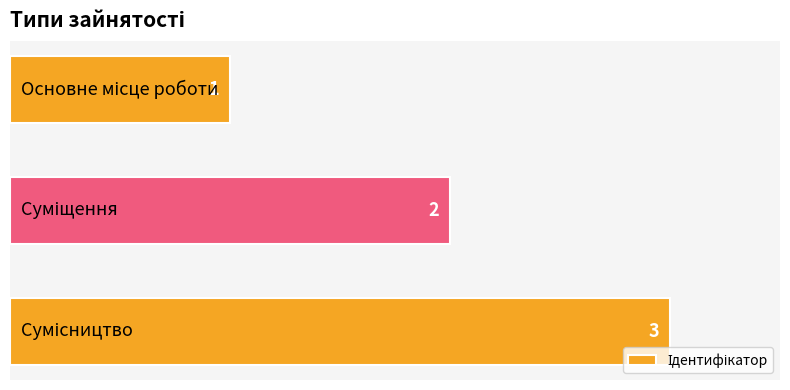

What is the greatest value displayed?

3